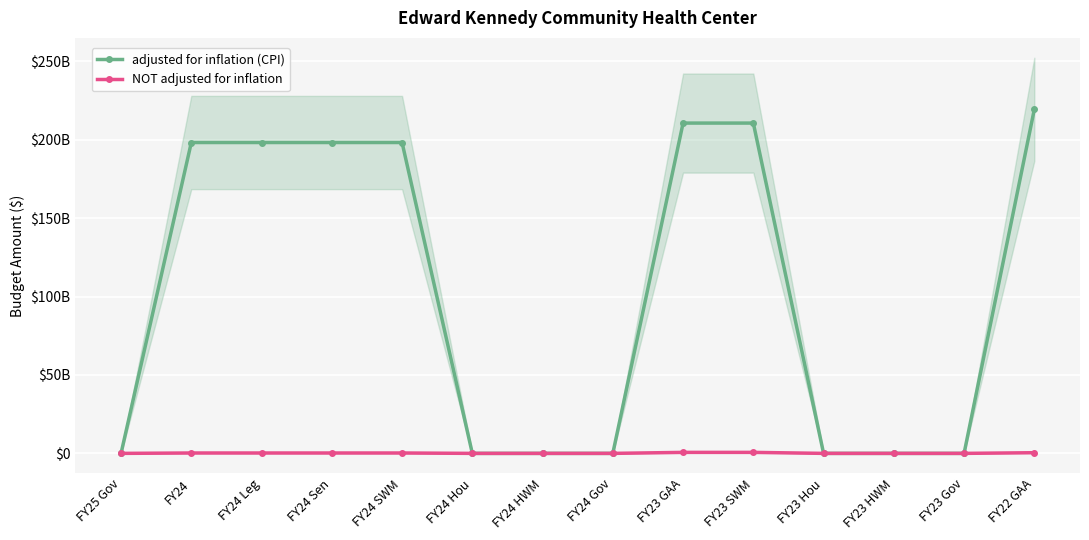

Is the value of NOT adjusted for inflation at FY23 SWM greater than the value of adjusted for inflation (CPI) at FY24 Sen?

No